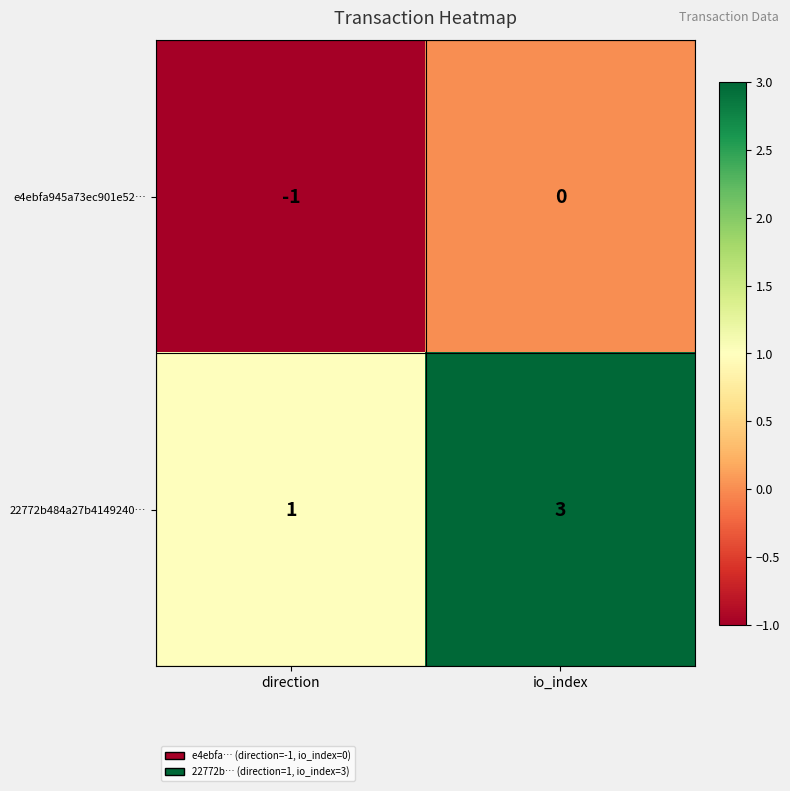

At how many categories does at least one series exceed 2?

1